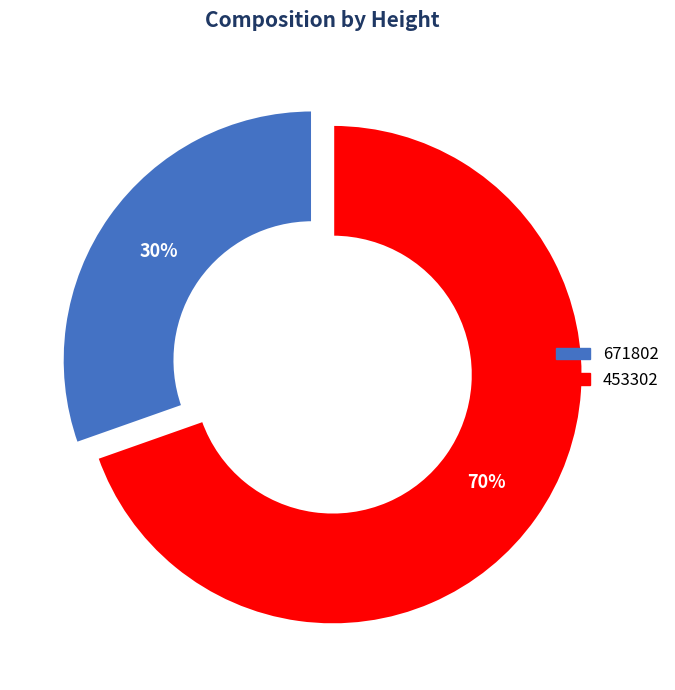

To the nearest percent, what percentage of the pie is 671802?

30%